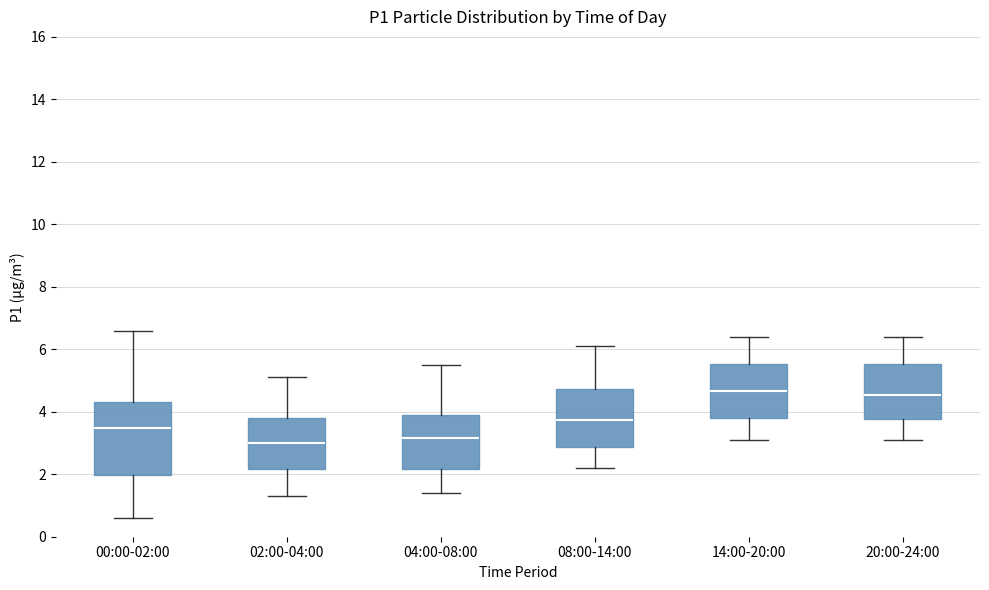

Reading left to right, read every box against the y-axis: the position of its median line, the range the box covers, and the ends of its whiskers. The values are not printed on the chart, so give them approximately, as read against the axis.

00:00-02:00: median 3.4, box 2.0 to 4.4, whiskers 0.6 to 6.6
02:00-04:00: median 3.0, box 2.2 to 3.8, whiskers 1.4 to 5.2
04:00-08:00: median 3.2, box 2.2 to 4.0, whiskers 1.4 to 5.6
08:00-14:00: median 3.8, box 2.8 to 4.8, whiskers 2.2 to 6.2
14:00-20:00: median 4.6, box 3.8 to 5.6, whiskers 3.2 to 6.4
20:00-24:00: median 4.6, box 3.8 to 5.6, whiskers 3.2 to 6.4